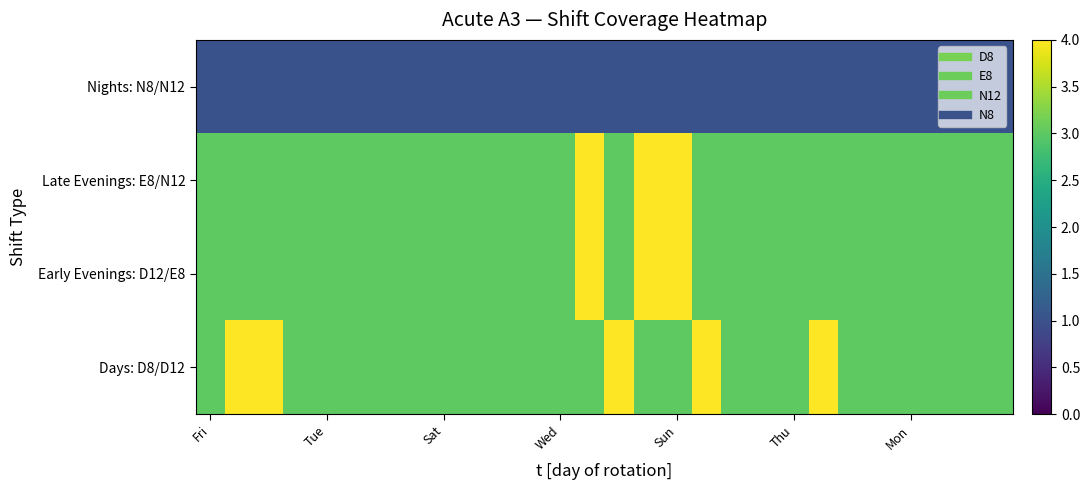

Reading left to right, extract all data points from this chart.

Days: D8/D12: 3	4	4	3	3	3	3	3	3	3	3	3	3	3	4	3	3	4	3	3	3	4	3	3	3	3	3	3
Early Evenings: D12/E8: 3	3	3	3	3	3	3	3	3	3	3	3	3	4	3	4	4	3	3	3	3	3	3	3	3	3	3	3
Late Evenings: E8/N12: 3	3	3	3	3	3	3	3	3	3	3	3	3	4	3	4	4	3	3	3	3	3	3	3	3	3	3	3
Nights: N8/N12: 1	1	1	1	1	1	1	1	1	1	1	1	1	1	1	1	1	1	1	1	1	1	1	1	1	1	1	1